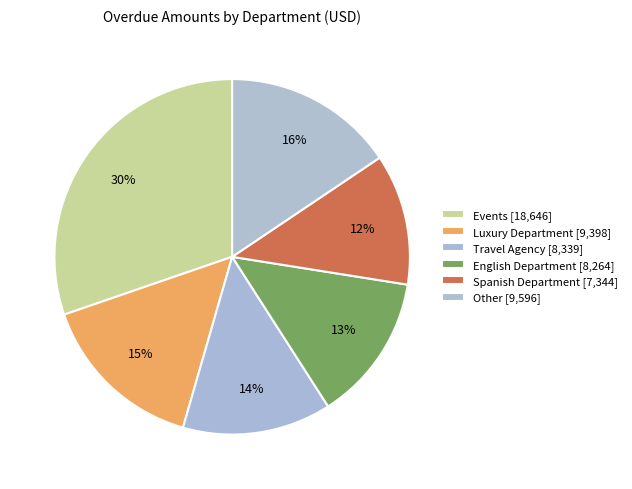

How many slices are in this pie chart?

6